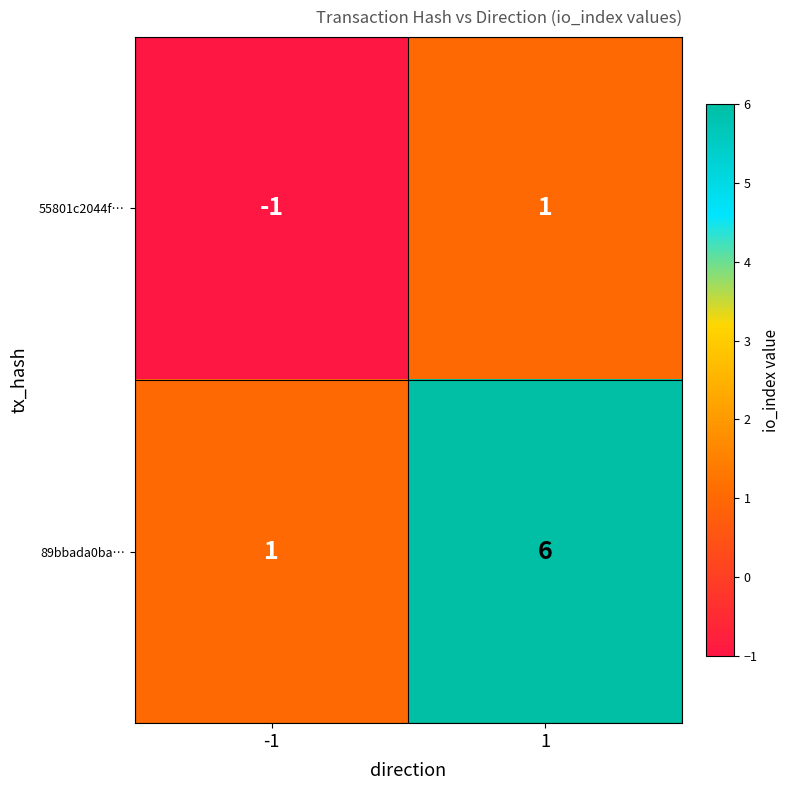

Which label corresponds to the largest value in the chart?

1